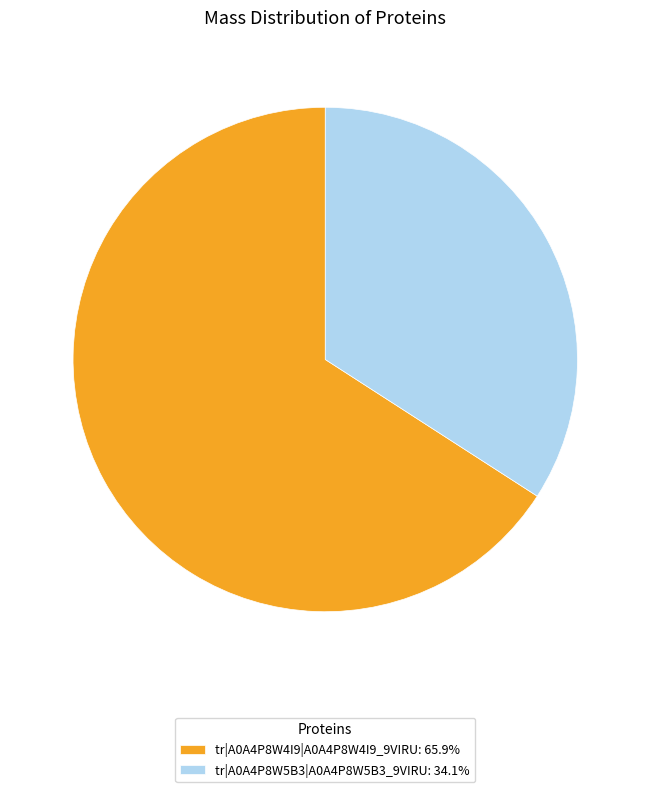

Is there any slice that represents more than half of the pie?

Yes